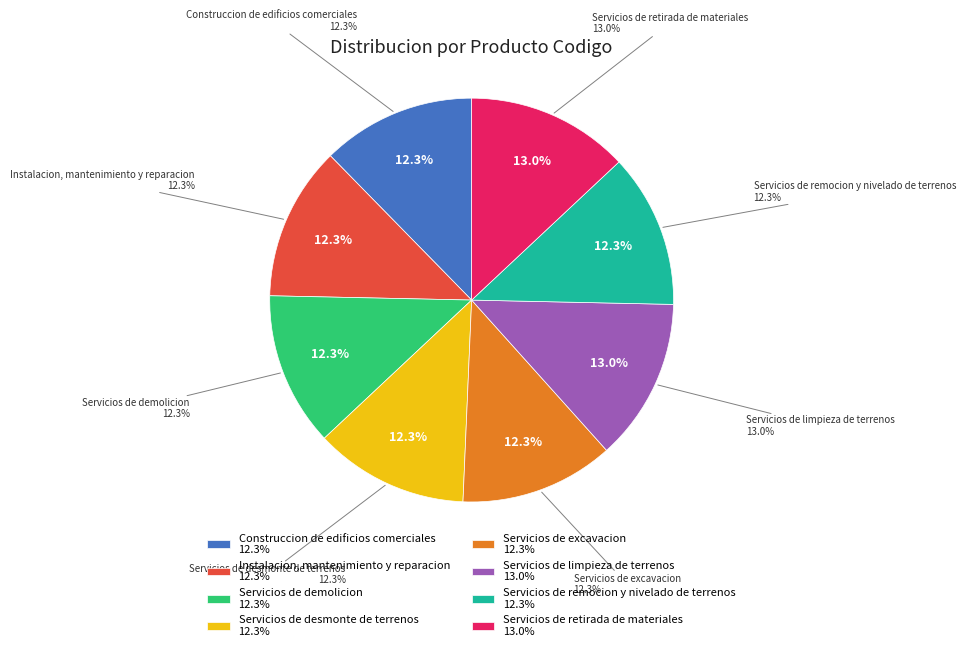

To the nearest percent, what percentage of the pie is Construccion de edificios comerciales?

12%